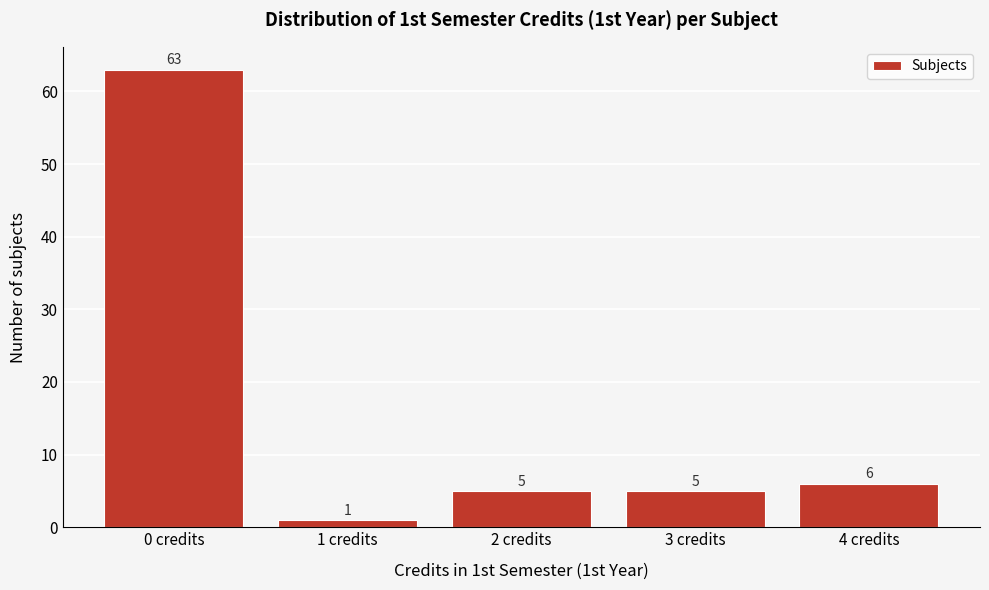

Reading left to right, list all the values displayed in this chart.

0 credits=63	1 credits=1	2 credits=5	3 credits=5	4 credits=6